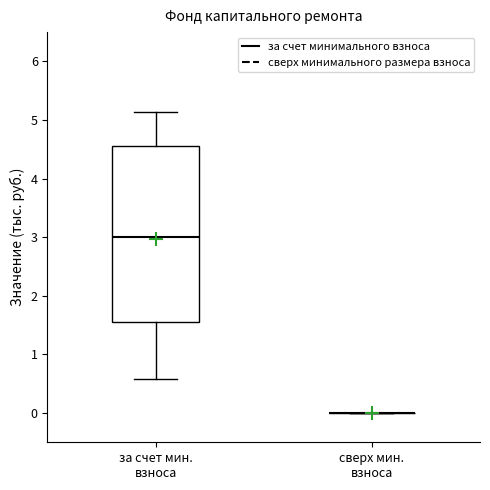

Where does the median line of the box for за счет мин. взноса sit on the y-axis? The values are not printed on the chart, so give them approximately, as read against the axis.

3.0